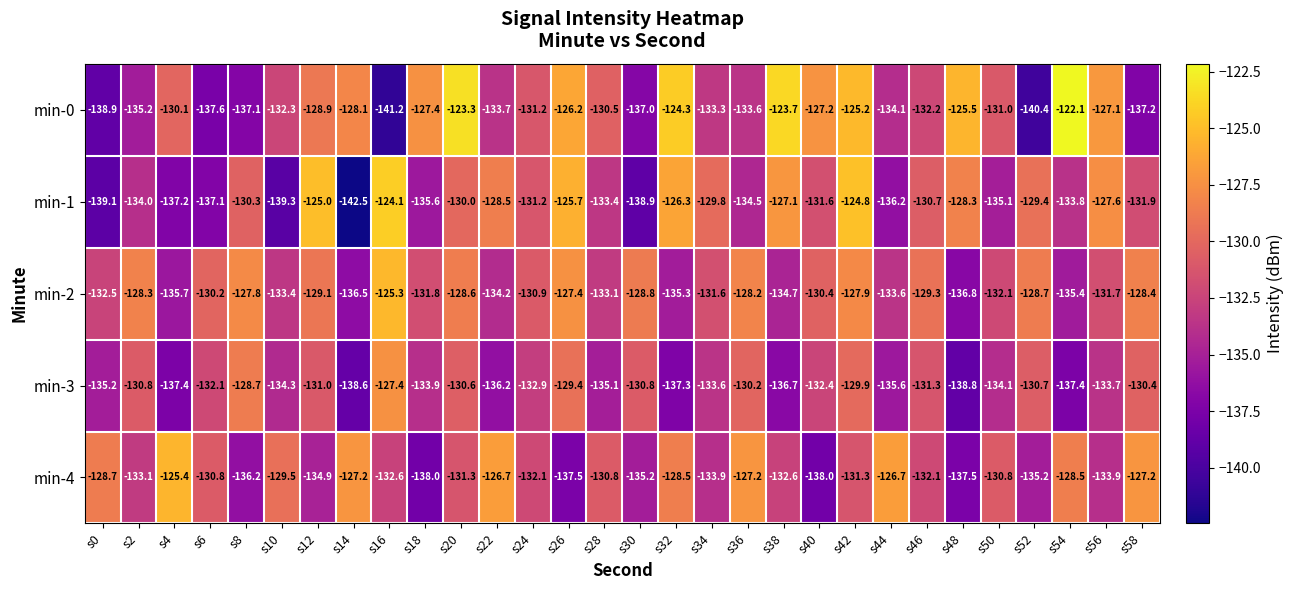

What is the maximum value shown in the chart?

-122.1